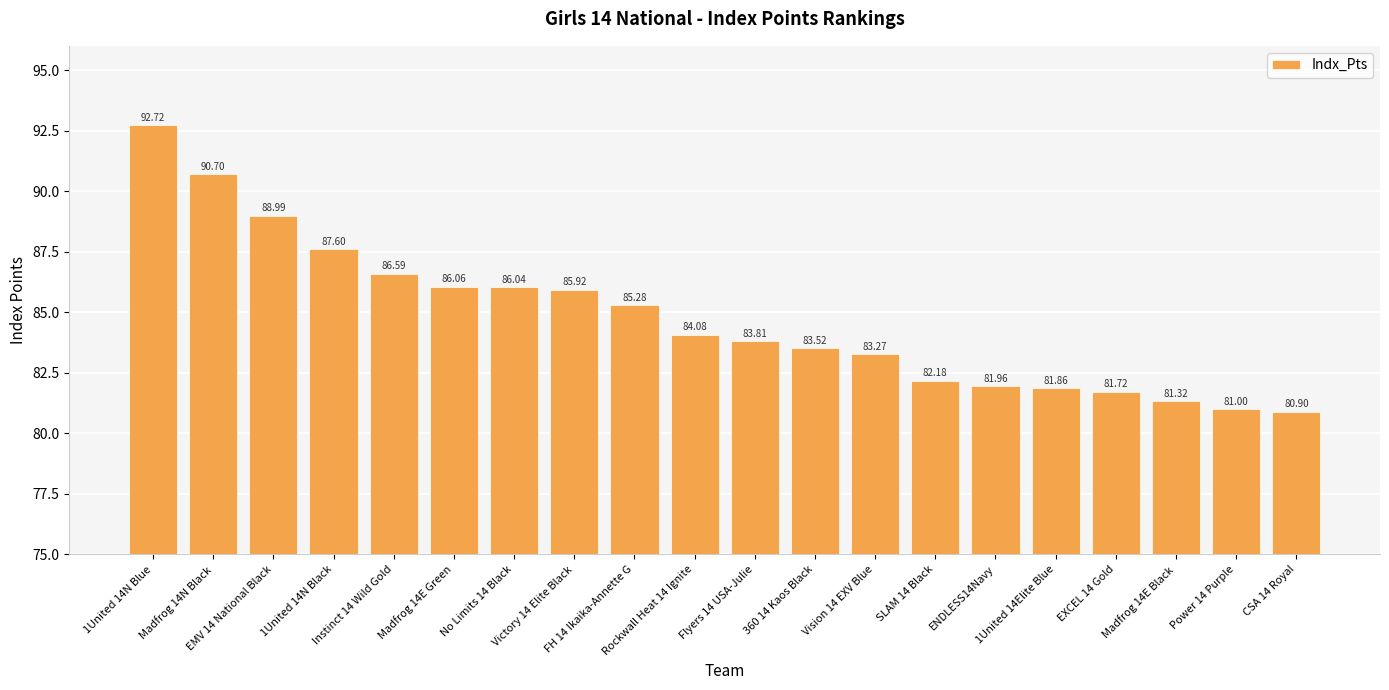

How many data points are less than 84?

10